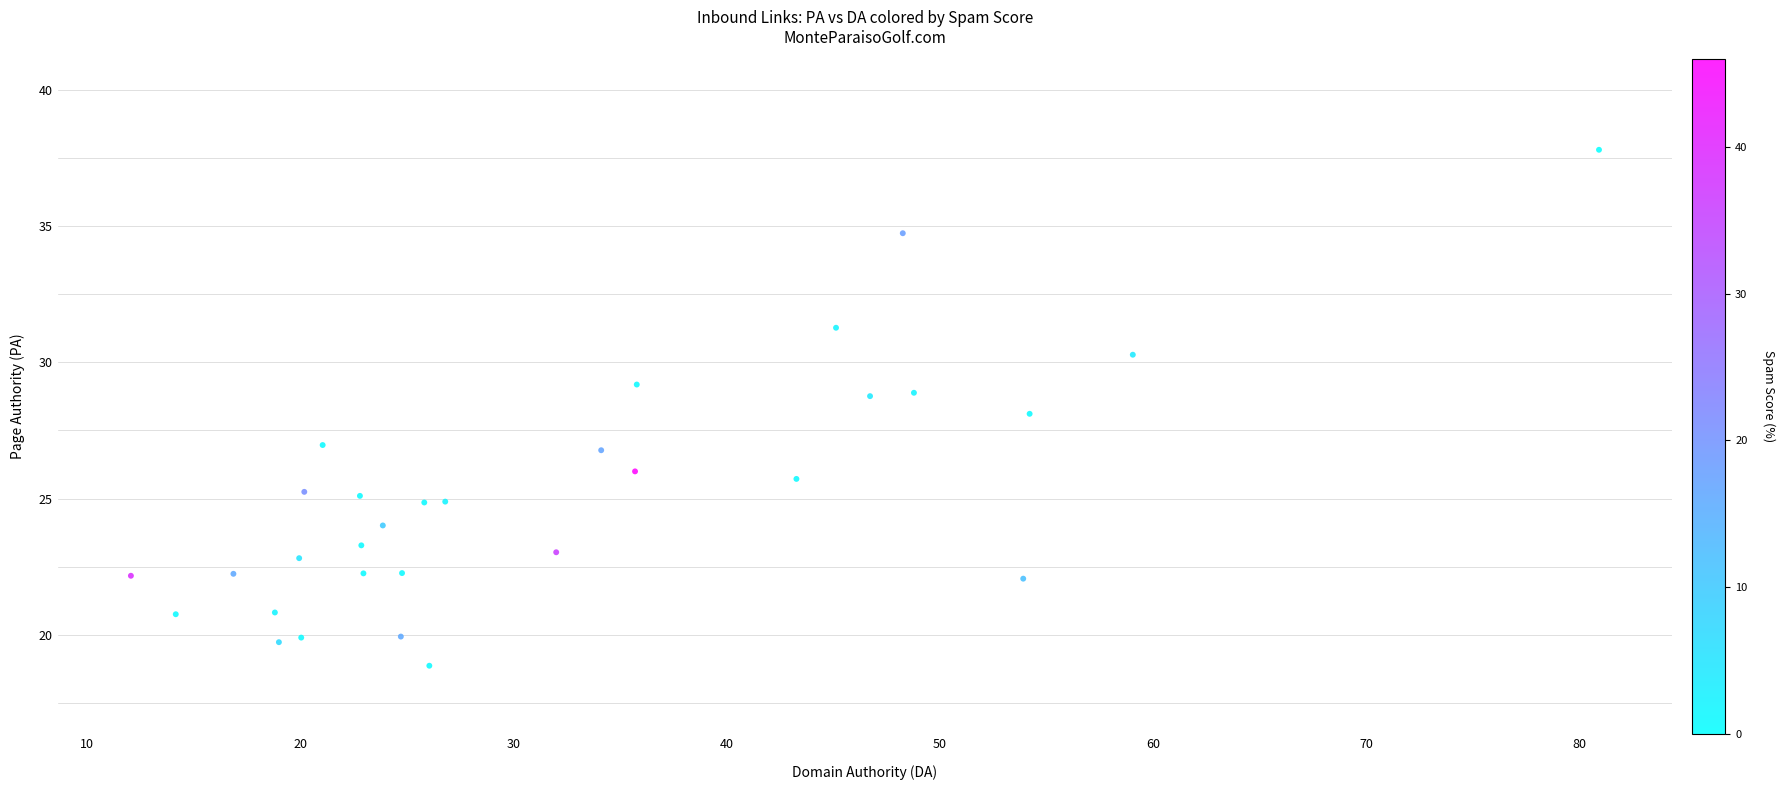

What is the range of X values (max minus min)?

68.9